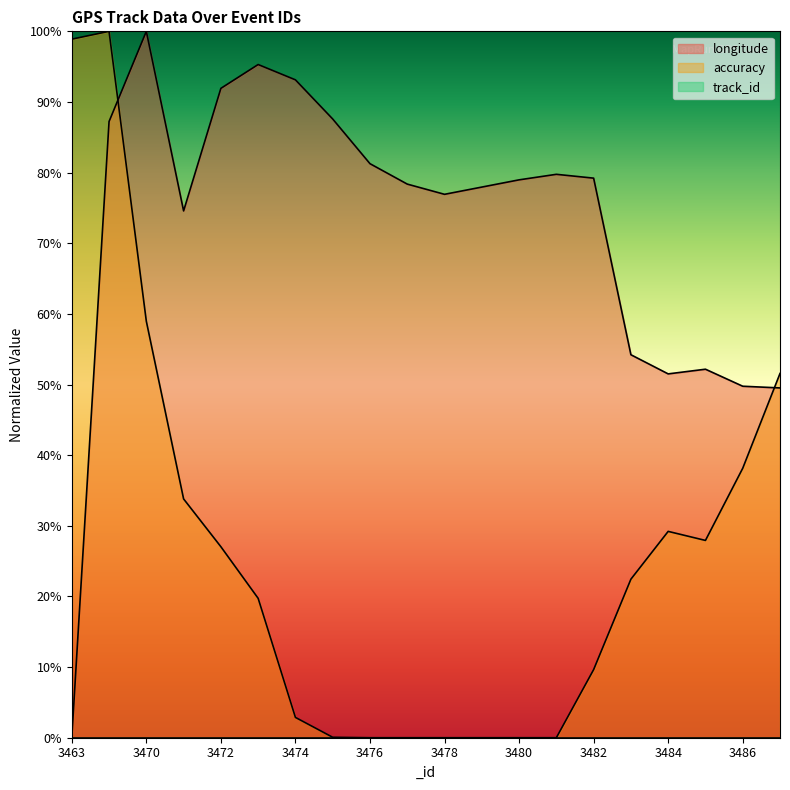

What is the spread (max minus min) of values at 3474?

93.1